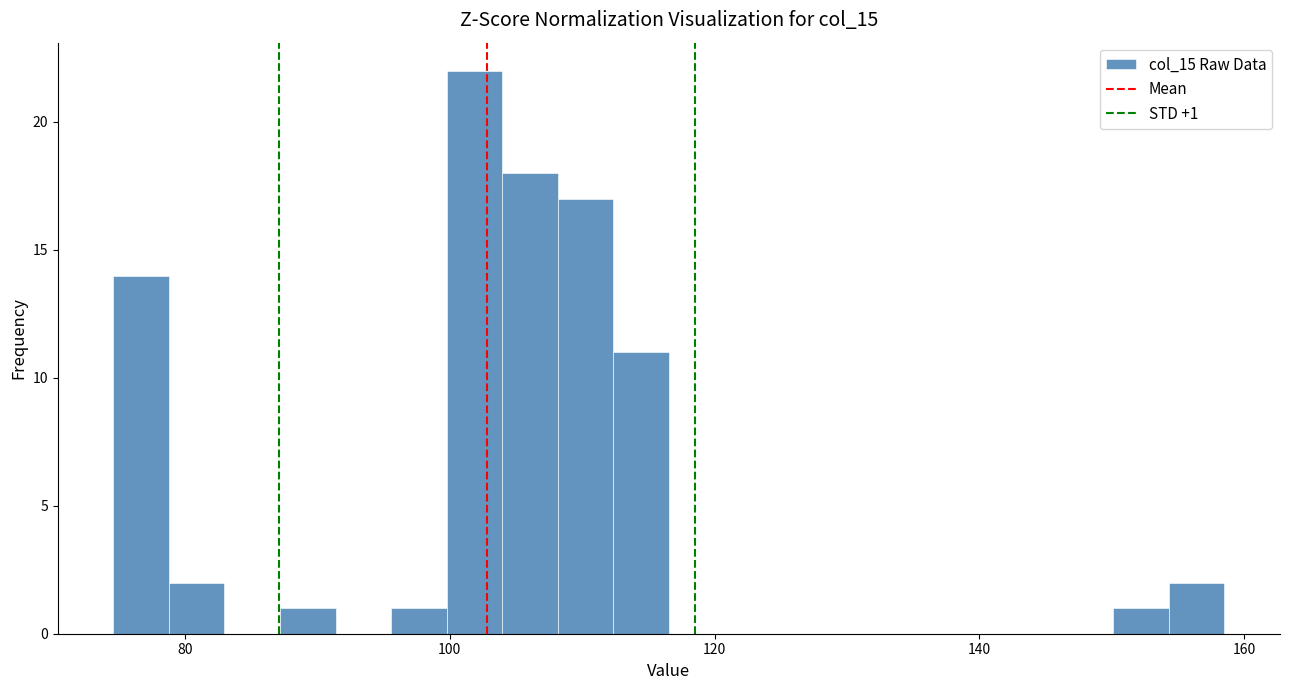

Around what value on the x-axis is the tallest bar? Give the approximate position of its centre, as read against the axis.

102